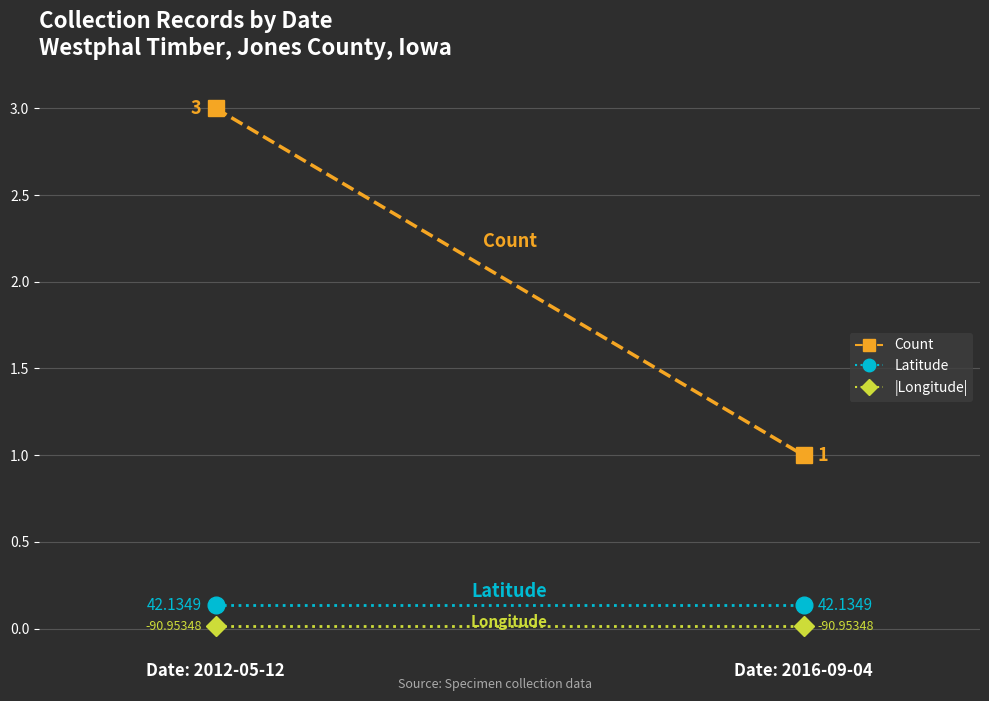

How many distinct data groups are displayed?

3